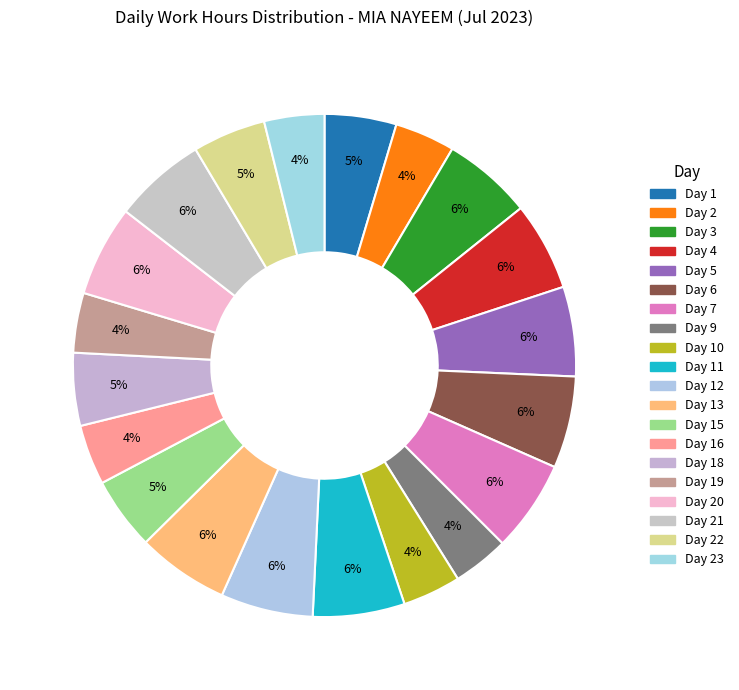

What is the largest slice in the pie chart?

Day 21